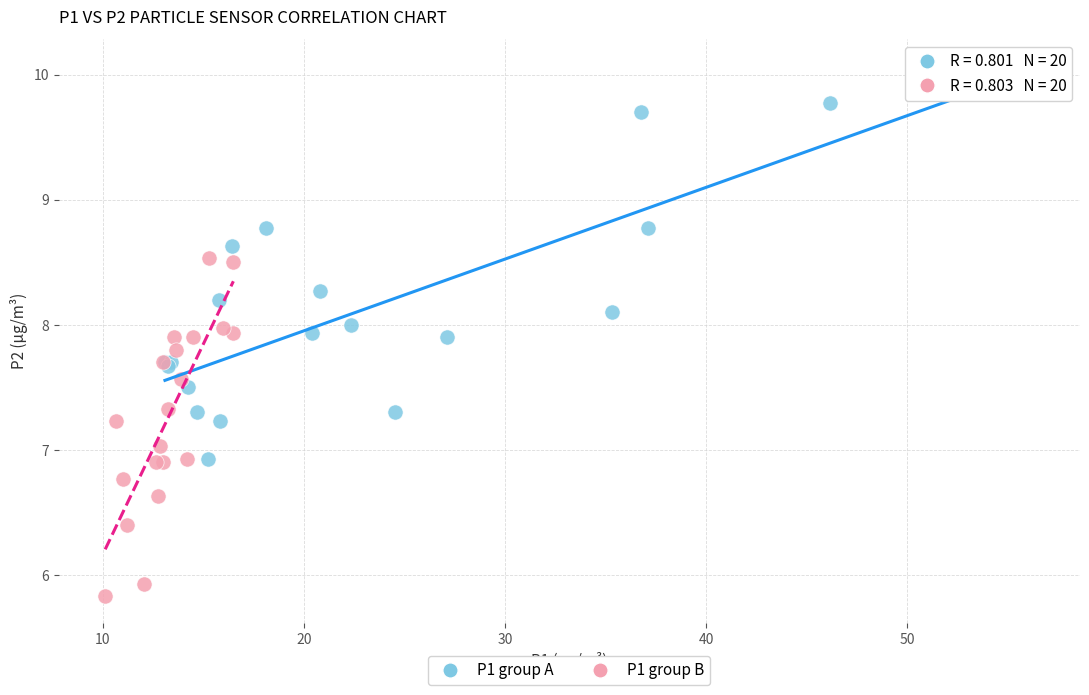

Which series contains the lowest Y value?

P1 group B